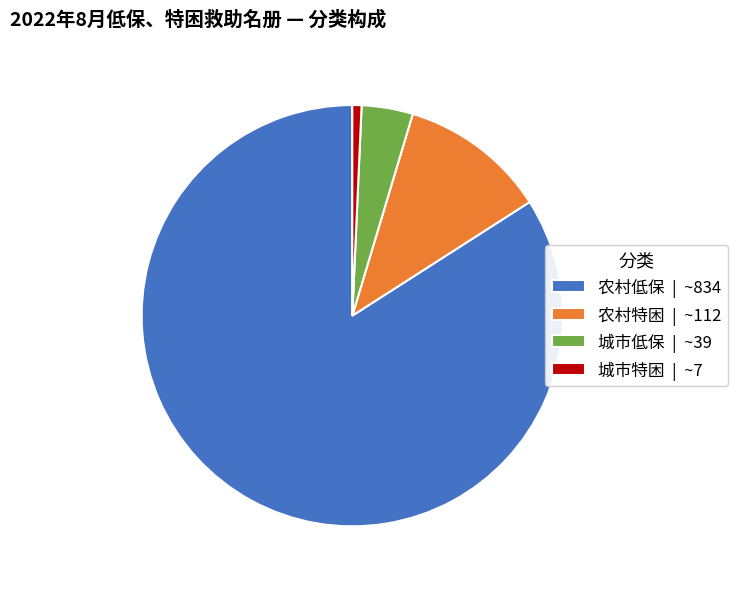

Does 城市低保 represent more than half of the total?

No